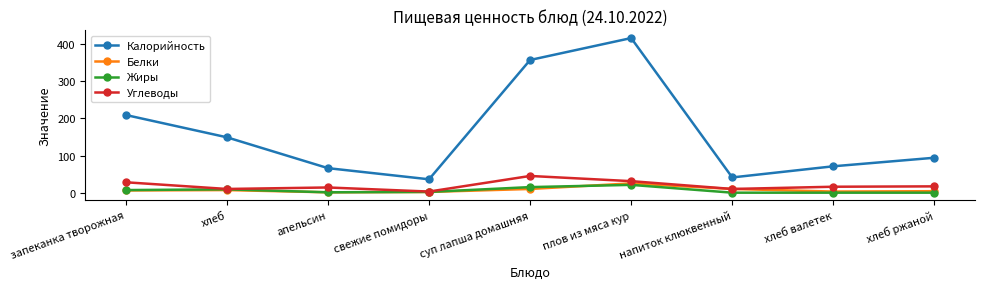

Which category has the highest value across all series?

плов из мяса кур